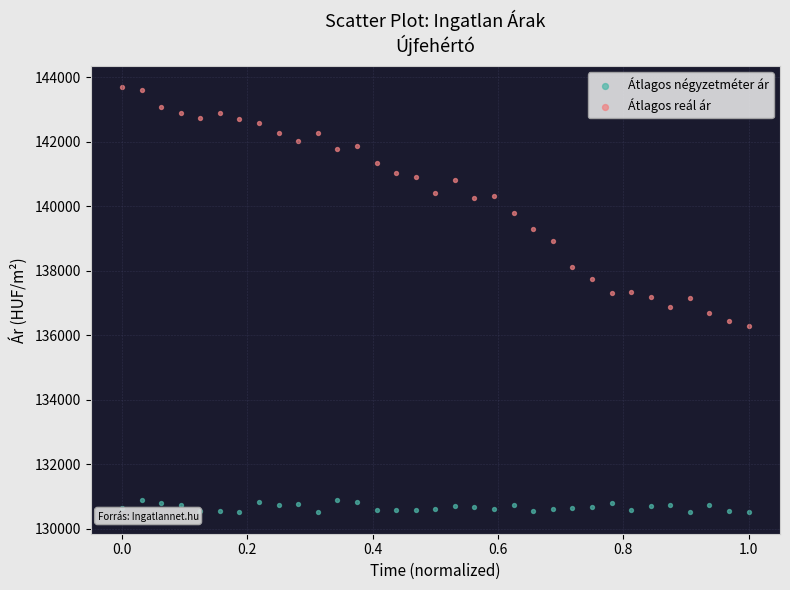

What are all the series names shown in the legend?

Átlagos négyzetméter ár, Átlagos reál ár